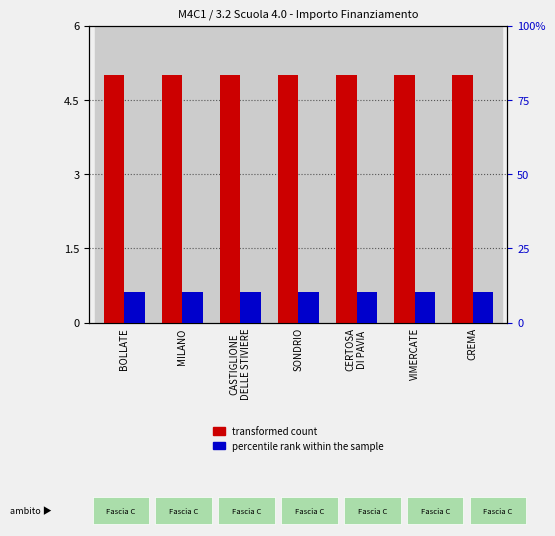

Rank the series by their average value, from lowest to highest.

transformed count, percentile rank within the sample